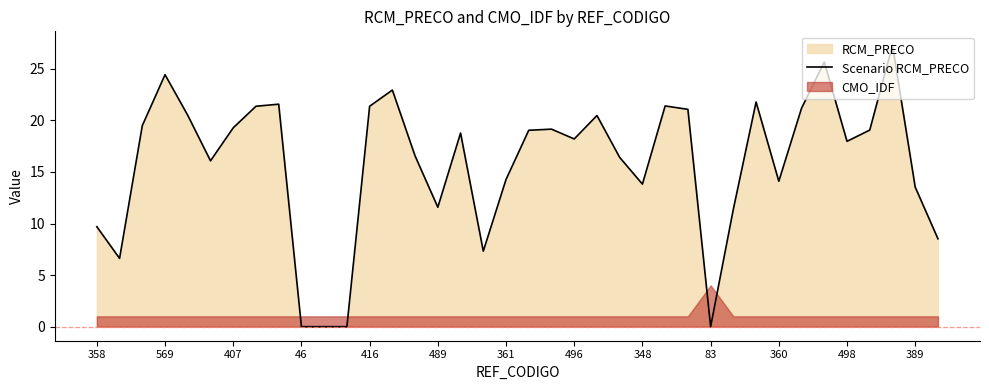

True or false: Scenario RCM_PRECO has a value of 43.0 at 569.

False